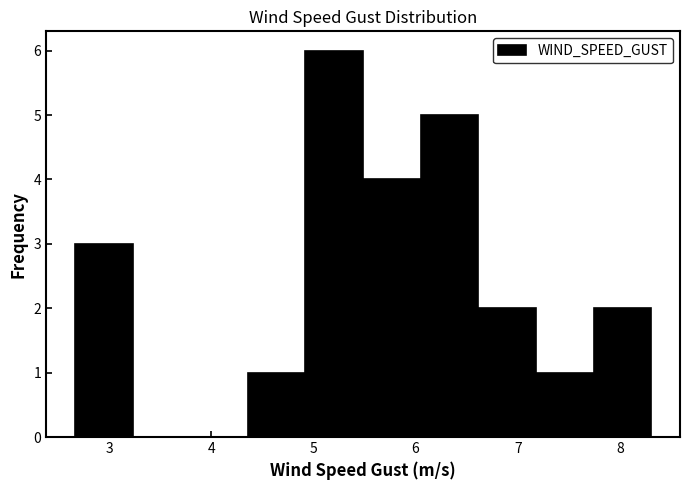

Over which range of the x-axis is the bar tallest?

4.9 to 5.5